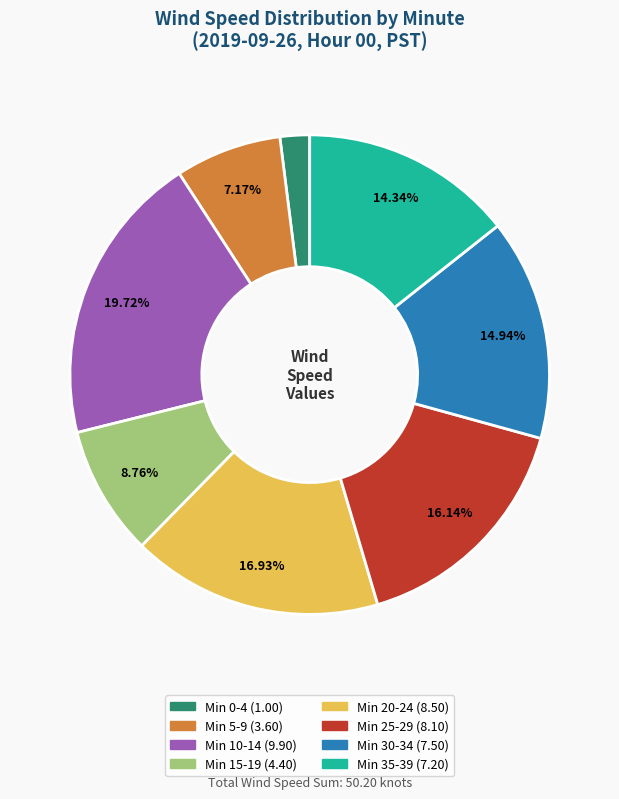

How many slices are in this pie chart?

8